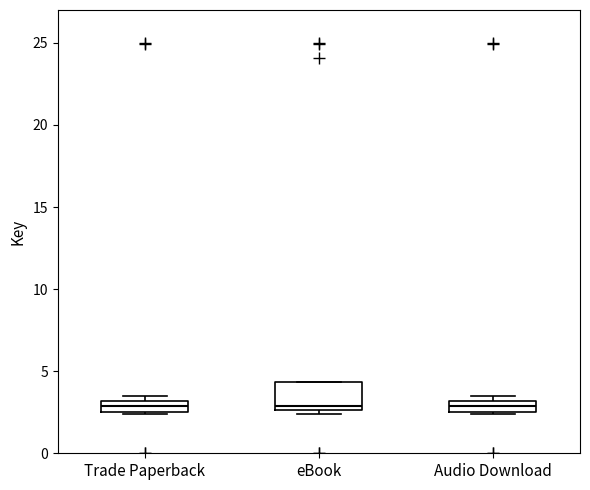

Which box is the tallest, from its lower edge to its upper edge?

eBook